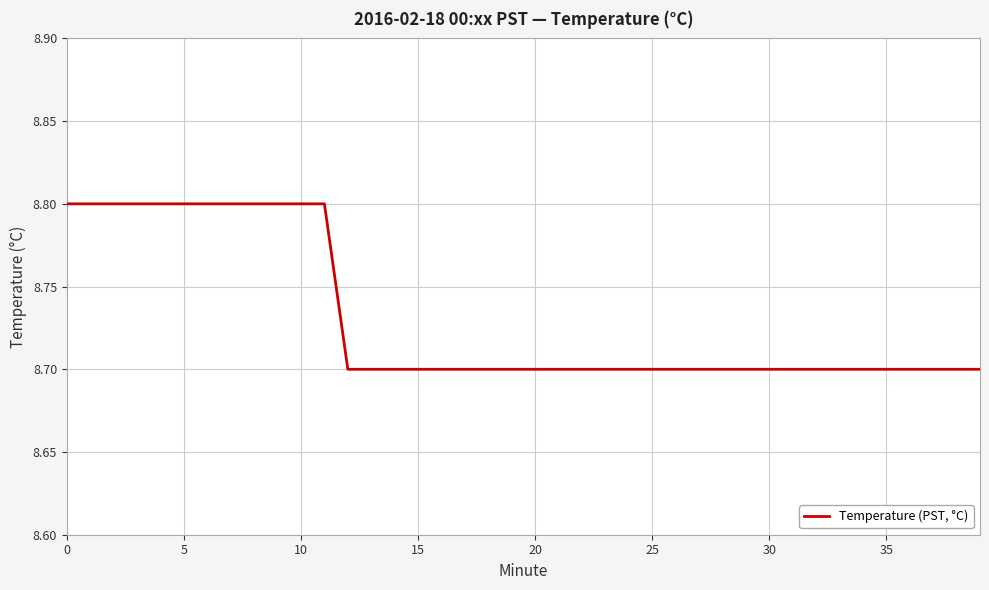

What is the smallest value displayed?

8.7